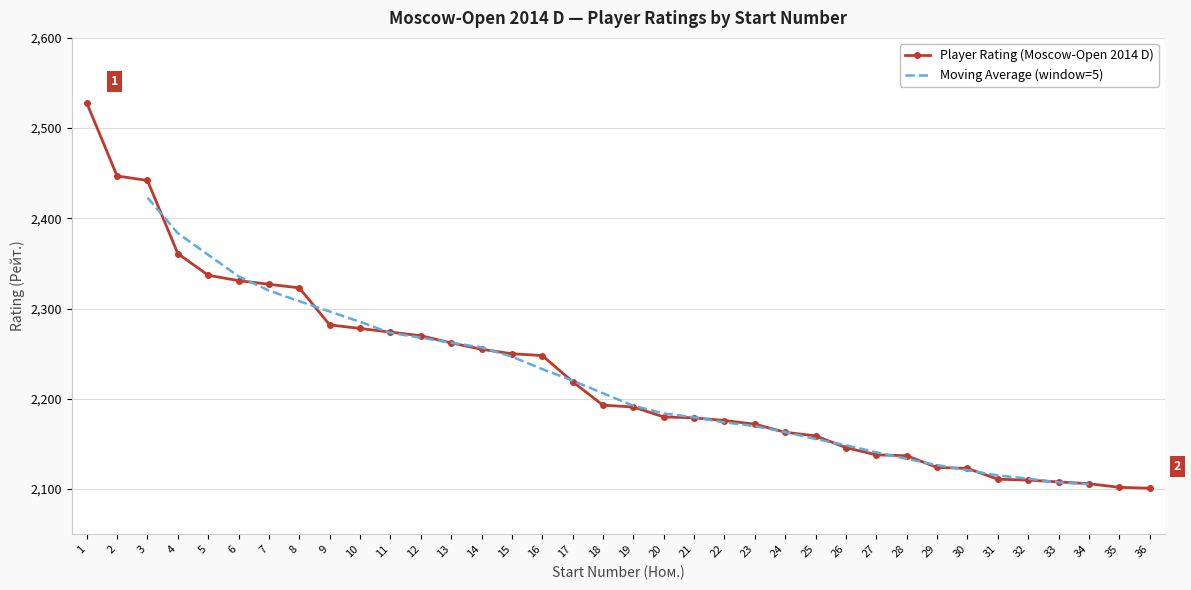

What is the sum of all values?

80153